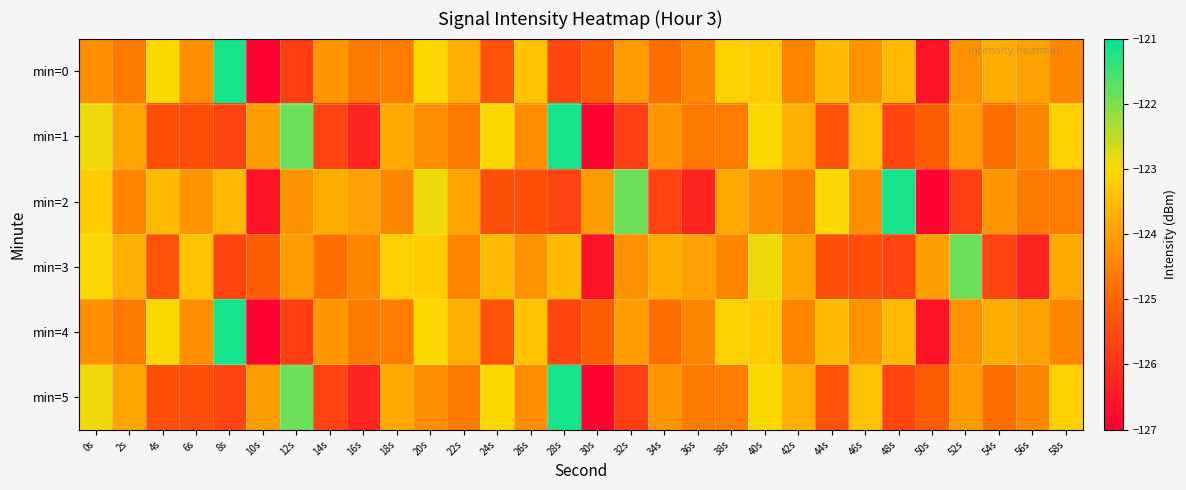

Reading left to right, extract all data points from this chart.

min=0: 0s=-124.3	2s=-124.6	4s=-123.0	6s=-124.3	8s=-121.2	10s=-126.9	12s=-125.8	14s=-124.2	16s=-124.7	18s=-124.6	20s=-123.0	22s=-123.7	24s=-125.4	26s=-123.4	28s=-125.6	30s=-125.2	32s=-124.0	34s=-124.8	36s=-124.4	38s=-123.1	40s=-123.2	42s=-124.5	44s=-123.5	46s=-124.2	48s=-123.5	50s=-126.6	52s=-124.2	54s=-123.7	56s=-124.0	58s=-124.4
min=1: 0s=-122.9	2s=-123.9	4s=-125.4	6s=-125.4	8s=-125.7	10s=-124.0	12s=-121.9	14s=-125.7	16s=-126.3	18s=-123.8	20s=-124.3	22s=-124.6	24s=-123.0	26s=-124.3	28s=-121.2	30s=-126.9	32s=-125.8	34s=-124.2	36s=-124.7	38s=-124.6	40s=-123.0	42s=-123.7	44s=-125.4	46s=-123.4	48s=-125.6	50s=-125.2	52s=-124.0	54s=-124.8	56s=-124.4	58s=-123.1
min=2: 0s=-123.2	2s=-124.5	4s=-123.5	6s=-124.2	8s=-123.5	10s=-126.6	12s=-124.2	14s=-123.7	16s=-124.0	18s=-124.4	20s=-122.9	22s=-123.9	24s=-125.4	26s=-125.4	28s=-125.7	30s=-124.0	32s=-121.9	34s=-125.7	36s=-126.3	38s=-123.8	40s=-124.3	42s=-124.6	44s=-123.0	46s=-124.3	48s=-121.2	50s=-126.9	52s=-125.8	54s=-124.2	56s=-124.7	58s=-124.6
min=3: 0s=-123.0	2s=-123.7	4s=-125.4	6s=-123.4	8s=-125.6	10s=-125.2	12s=-124.0	14s=-124.8	16s=-124.4	18s=-123.1	20s=-123.2	22s=-124.5	24s=-123.5	26s=-124.2	28s=-123.5	30s=-126.6	32s=-124.2	34s=-123.7	36s=-124.0	38s=-124.4	40s=-122.9	42s=-123.9	44s=-125.4	46s=-125.4	48s=-125.7	50s=-124.0	52s=-121.9	54s=-125.7	56s=-126.3	58s=-123.8
min=4: 0s=-124.3	2s=-124.6	4s=-123.0	6s=-124.3	8s=-121.2	10s=-126.9	12s=-125.8	14s=-124.2	16s=-124.7	18s=-124.6	20s=-123.0	22s=-123.7	24s=-125.4	26s=-123.4	28s=-125.6	30s=-125.2	32s=-124.0	34s=-124.8	36s=-124.4	38s=-123.1	40s=-123.2	42s=-124.5	44s=-123.5	46s=-124.2	48s=-123.5	50s=-126.6	52s=-124.2	54s=-123.7	56s=-124.0	58s=-124.4
min=5: 0s=-122.9	2s=-123.9	4s=-125.4	6s=-125.4	8s=-125.7	10s=-124.0	12s=-121.9	14s=-125.7	16s=-126.3	18s=-123.8	20s=-124.3	22s=-124.6	24s=-123.0	26s=-124.3	28s=-121.2	30s=-126.9	32s=-125.8	34s=-124.2	36s=-124.7	38s=-124.6	40s=-123.0	42s=-123.7	44s=-125.4	46s=-123.4	48s=-125.6	50s=-125.2	52s=-124.0	54s=-124.8	56s=-124.4	58s=-123.1